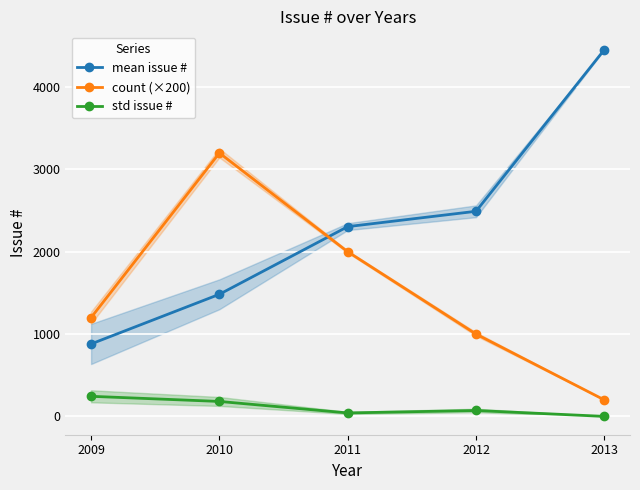

Rank the series by their maximum value, from lowest to highest.

std issue #, count (×200), mean issue #